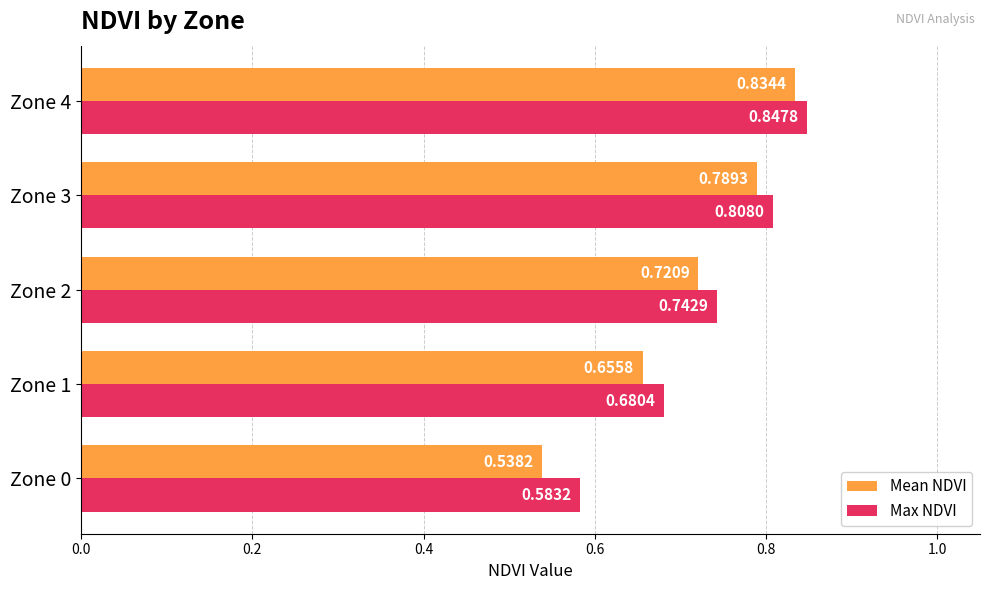

What is the sum of all Max NDVI values?

3.7